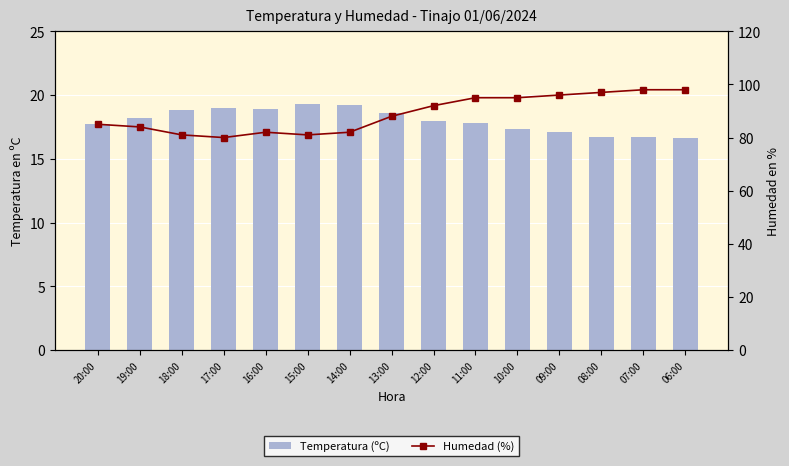

Where does the Humedad (%) series first go above 88?

12:00